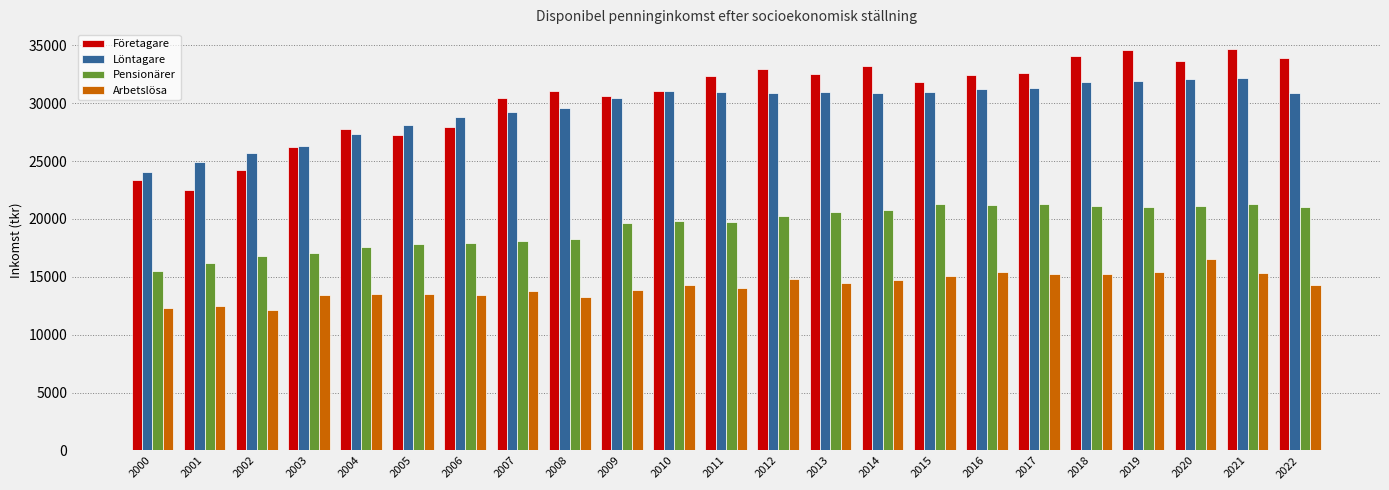

List the series in order of their peak value, lowest first.

Arbetslösa, Pensionärer, Löntagare, Företagare